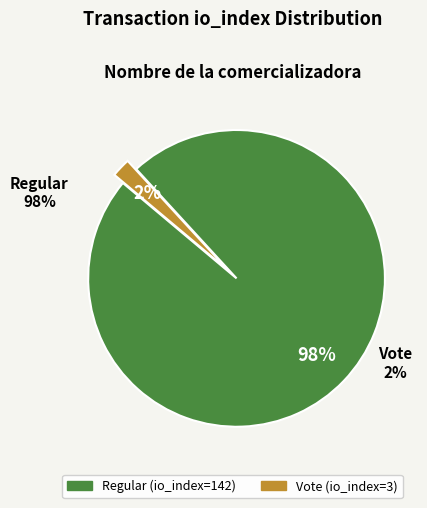

Does any single category account for the majority?

Yes